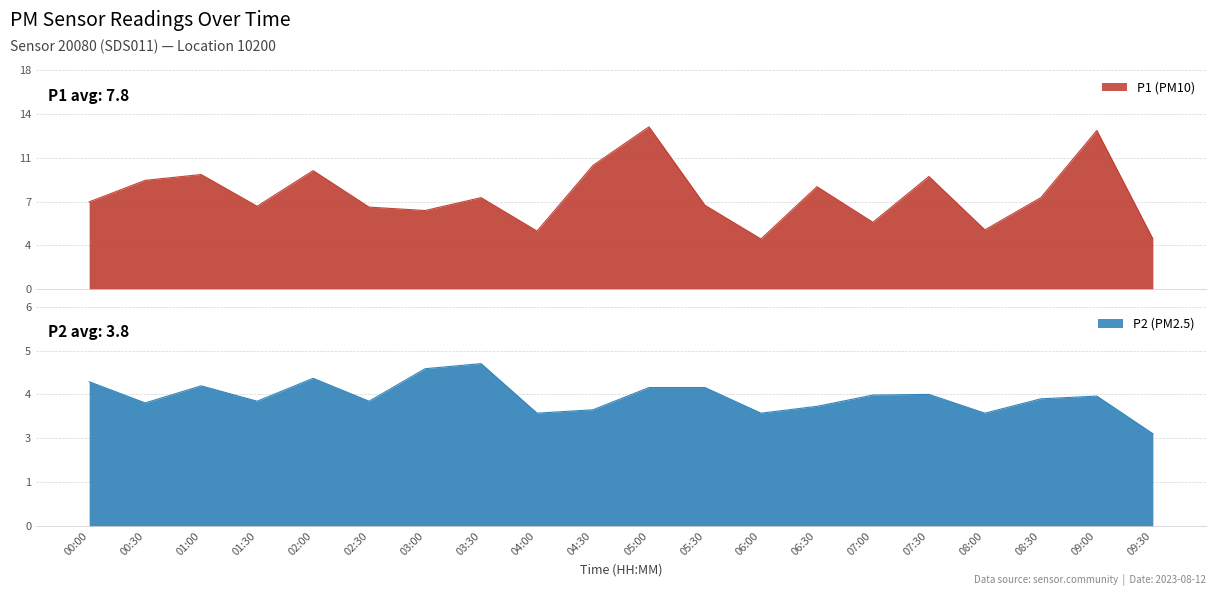

What are all the series names shown in the legend?

P1, P2